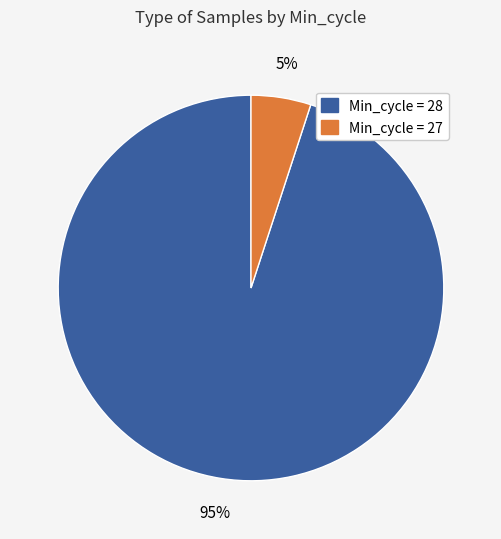

Is there any slice that represents more than half of the pie?

Yes